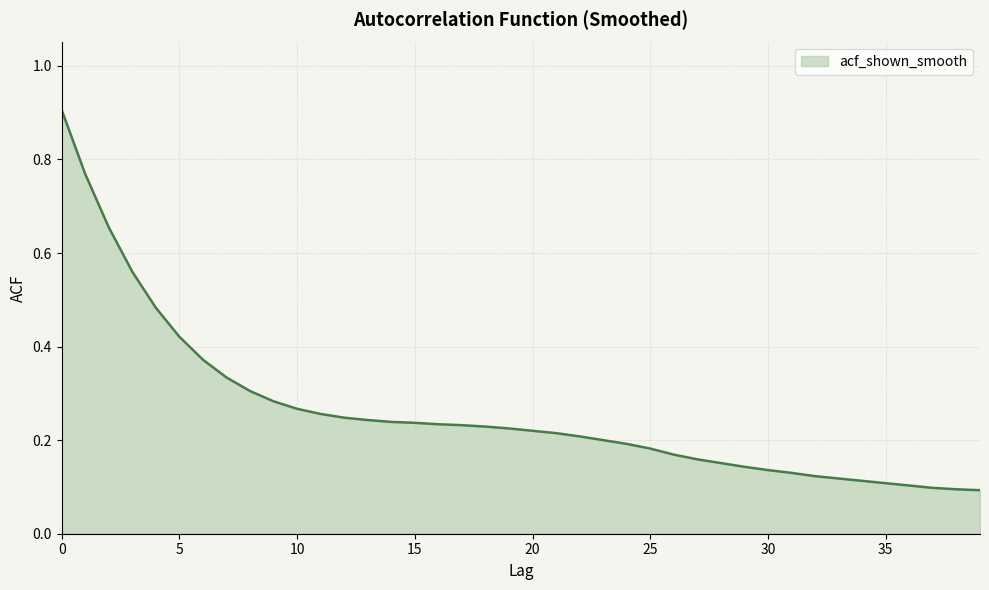

What is the maximum value shown in the chart?

0.9